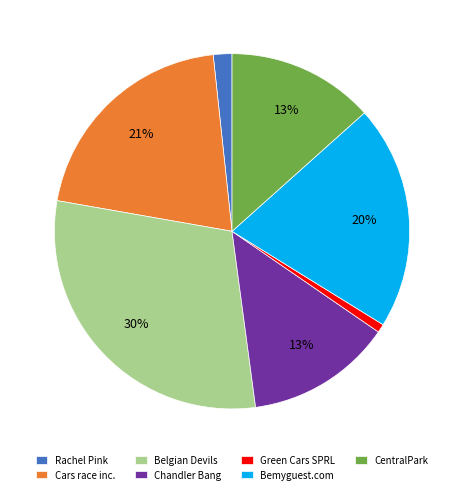

To the nearest percent, what is the combined percentage of Green Cars SPRL and Bemyguest.com?

21%